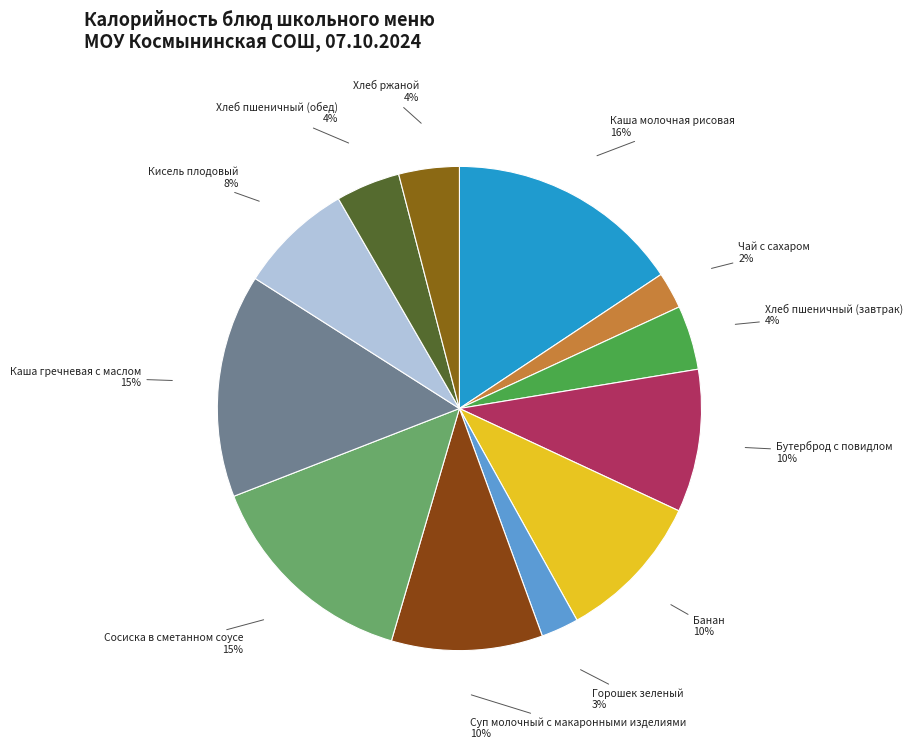

Count the number of slices in the pie.

12